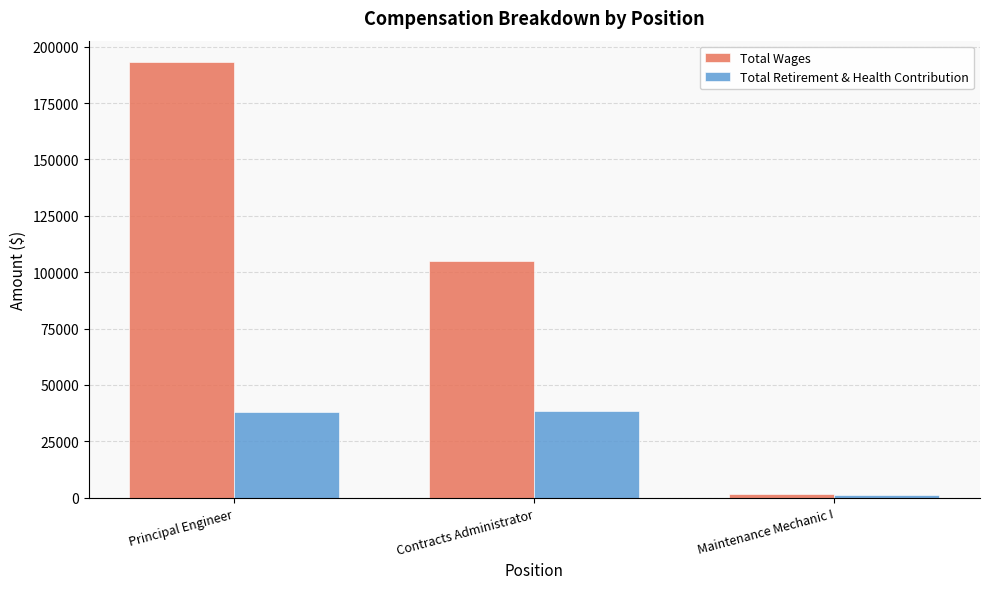

How many distinct data groups are displayed?

2